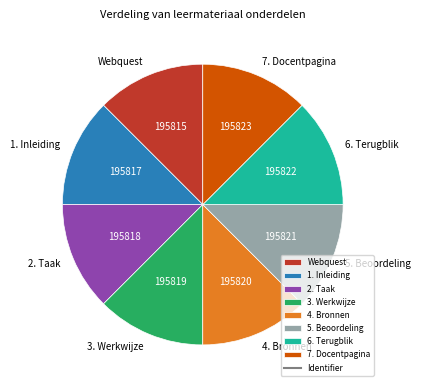

Do 5. Beoordeling and 1. Inleiding together represent more than half of the pie?

No